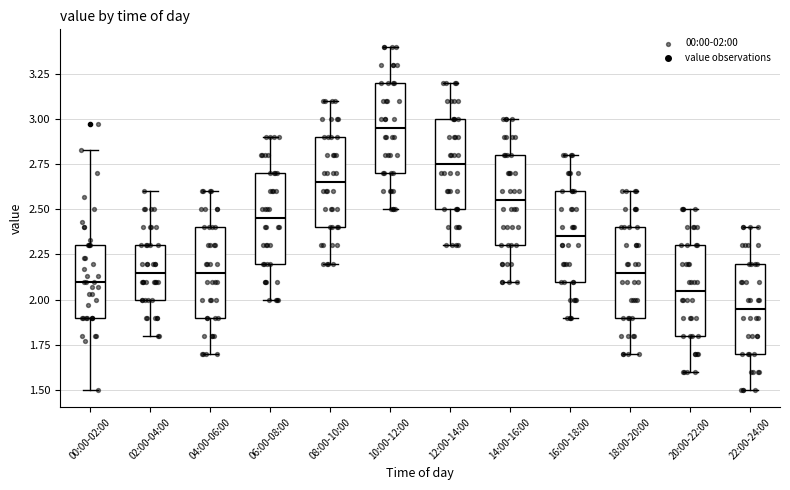

Reading left to right, transcribe this box plot: for each box, give where its median line is, the range the box spans, and where its two whiskers end, as read against the y-axis. The values are not printed on the chart, so give them approximately, as read against the axis.

00:00-02:00: median 2.10, box 1.90 to 2.30, whiskers 1.50 to 2.85
02:00-04:00: median 2.15, box 2.00 to 2.30, whiskers 1.80 to 2.60
04:00-06:00: median 2.15, box 1.90 to 2.40, whiskers 1.70 to 2.60
06:00-08:00: median 2.45, box 2.20 to 2.70, whiskers 2.00 to 2.90
08:00-10:00: median 2.65, box 2.40 to 2.90, whiskers 2.20 to 3.10
10:00-12:00: median 2.95, box 2.70 to 3.20, whiskers 2.50 to 3.40
12:00-14:00: median 2.75, box 2.50 to 3.00, whiskers 2.30 to 3.20
14:00-16:00: median 2.55, box 2.30 to 2.80, whiskers 2.10 to 3.00
16:00-18:00: median 2.35, box 2.10 to 2.60, whiskers 1.90 to 2.80
18:00-20:00: median 2.15, box 1.90 to 2.40, whiskers 1.70 to 2.60
20:00-22:00: median 2.05, box 1.80 to 2.30, whiskers 1.60 to 2.50
22:00-24:00: median 1.95, box 1.70 to 2.20, whiskers 1.50 to 2.40